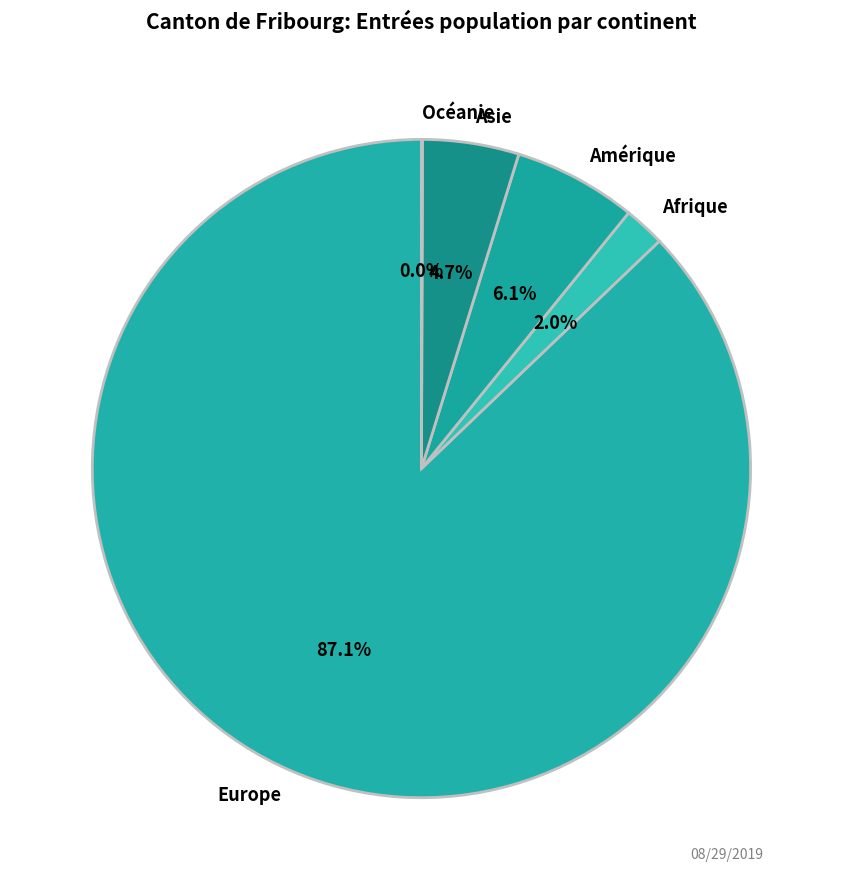

Is it true that Afrique is 2% of the pie?

True